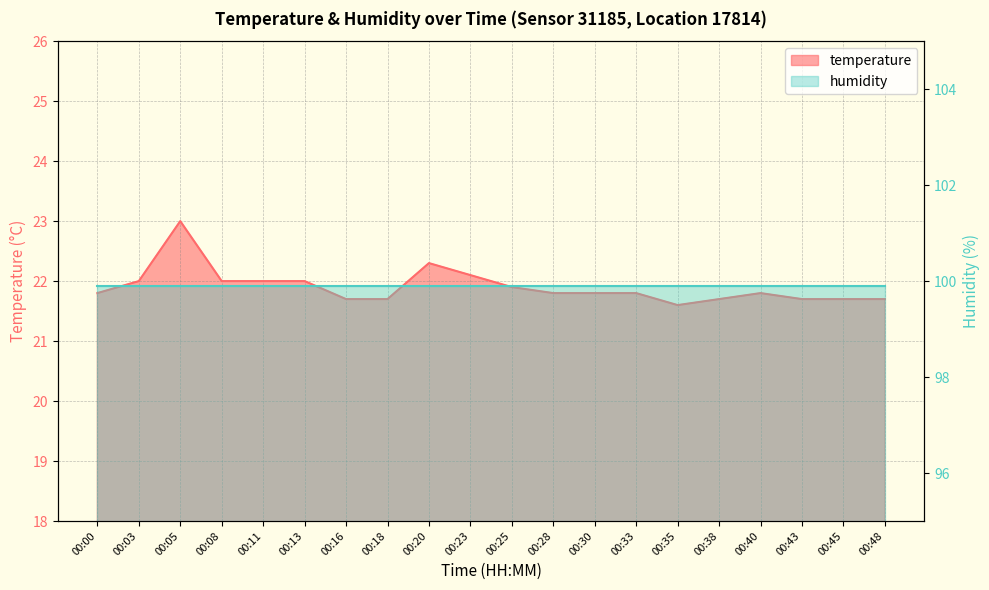

What is the difference between the maximum and minimum values?

1.4